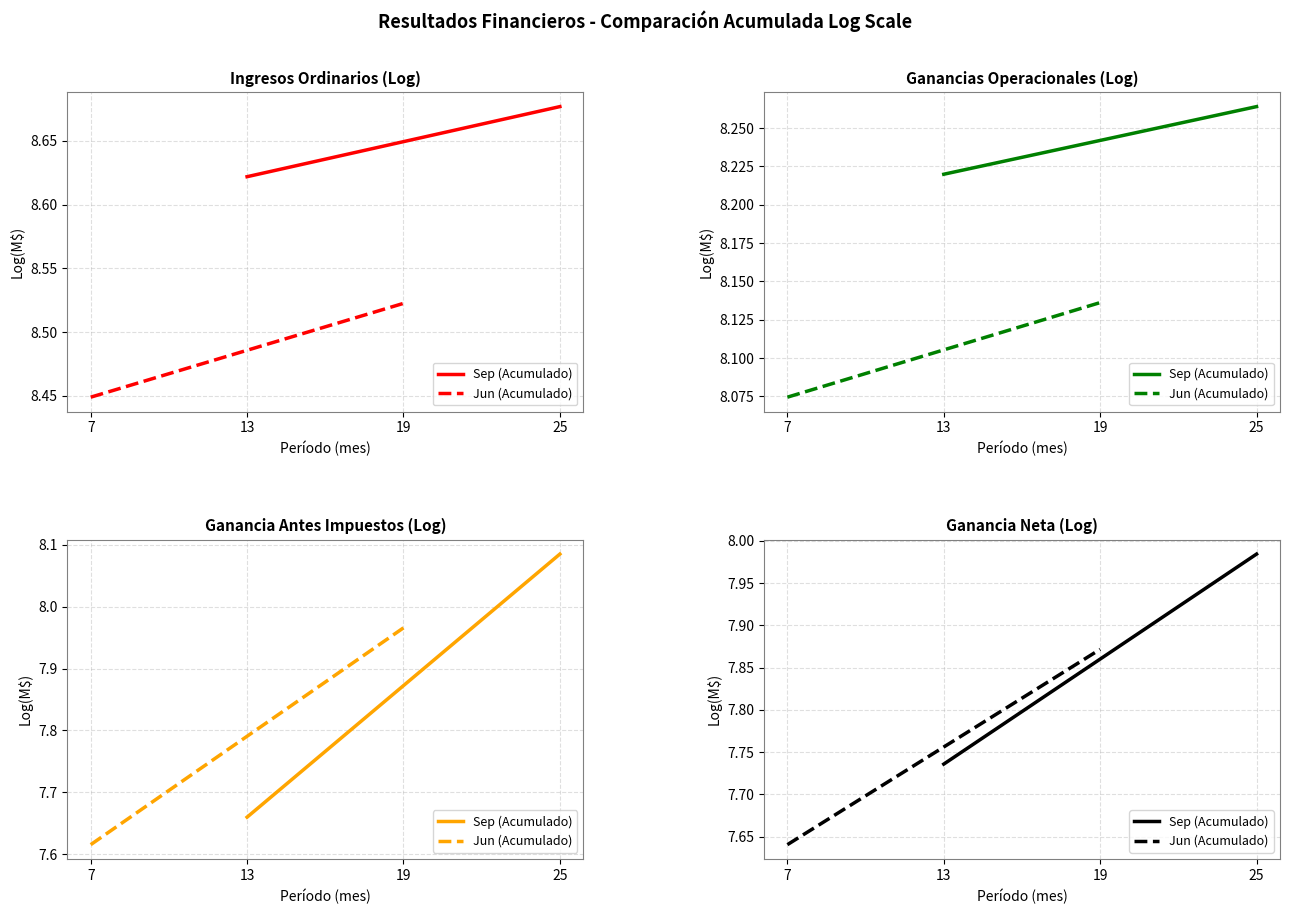

What is the smallest value displayed?

7.6